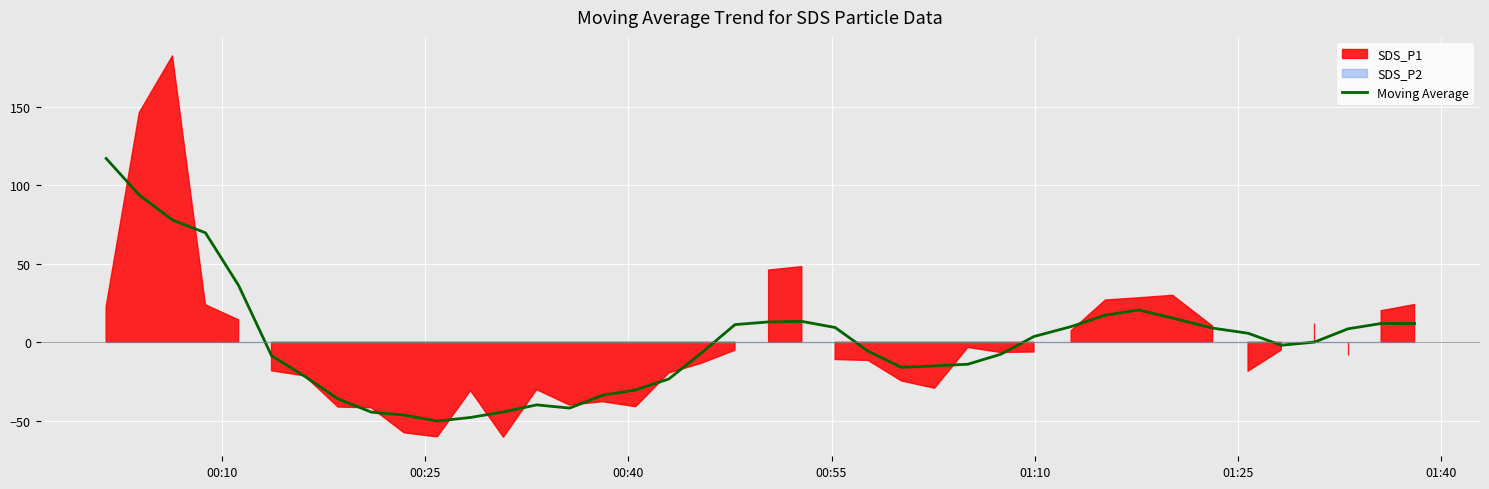

What is the minimum value for Moving Average?

-50.2